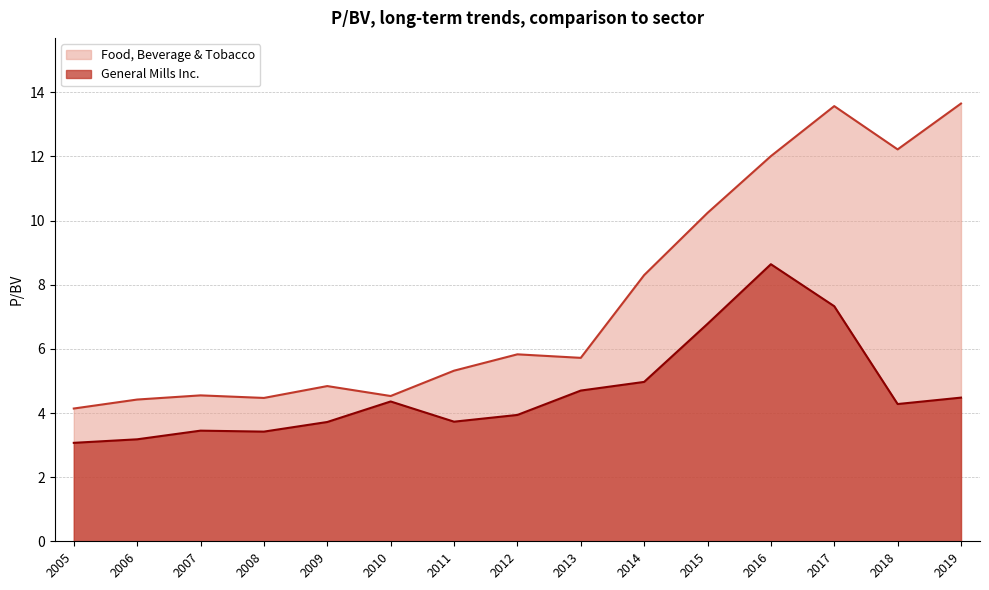

The value of Food, Beverage & Tobacco at 2014 is 4.2. True or false?

False